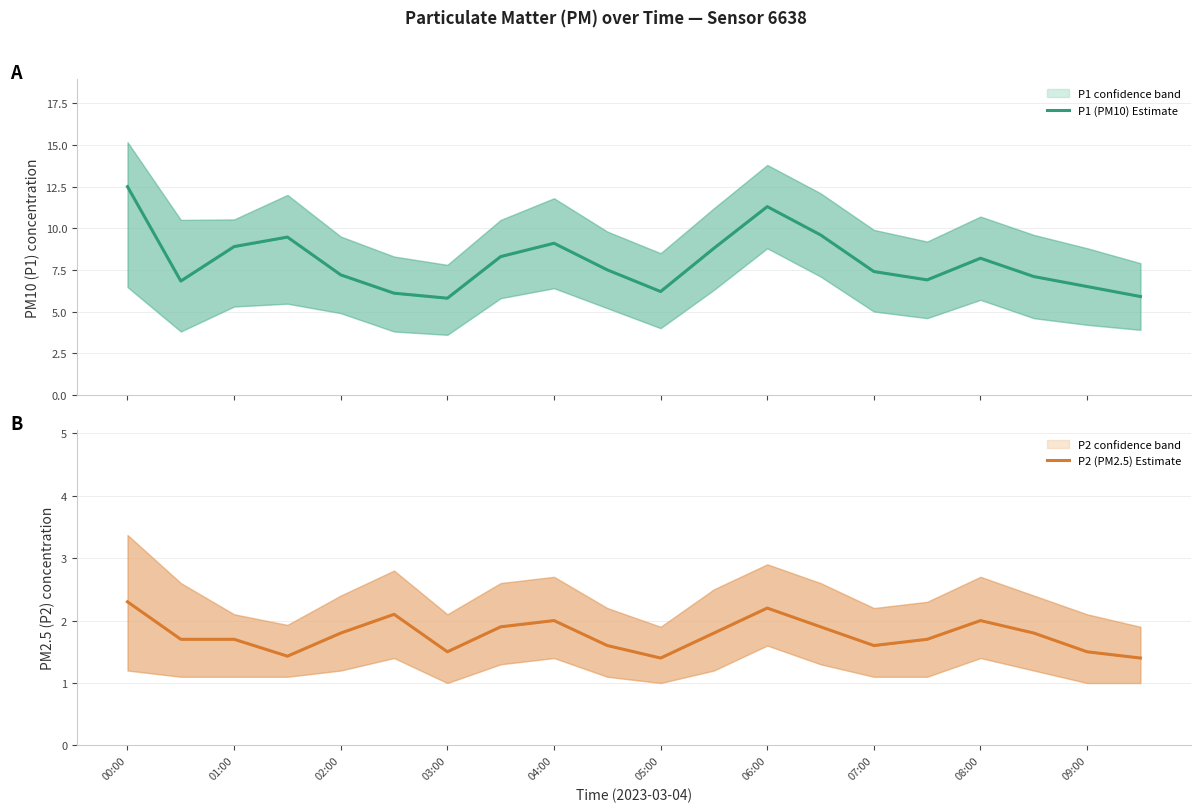

What is the lowest value of the P2 (PM2.5) Estimate series?

1.4